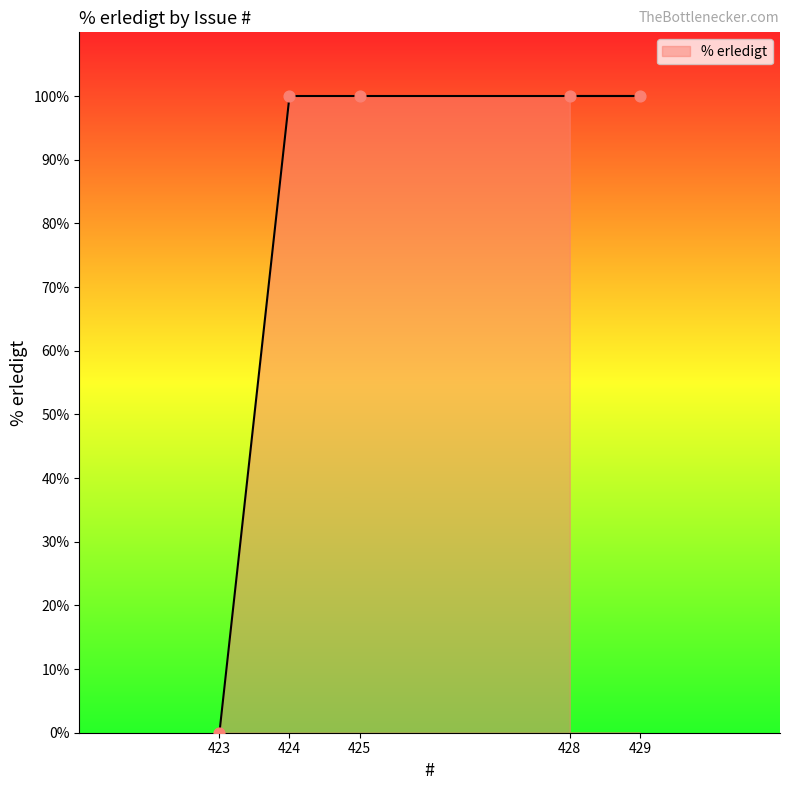

Between 428 and 425, which is larger?

428